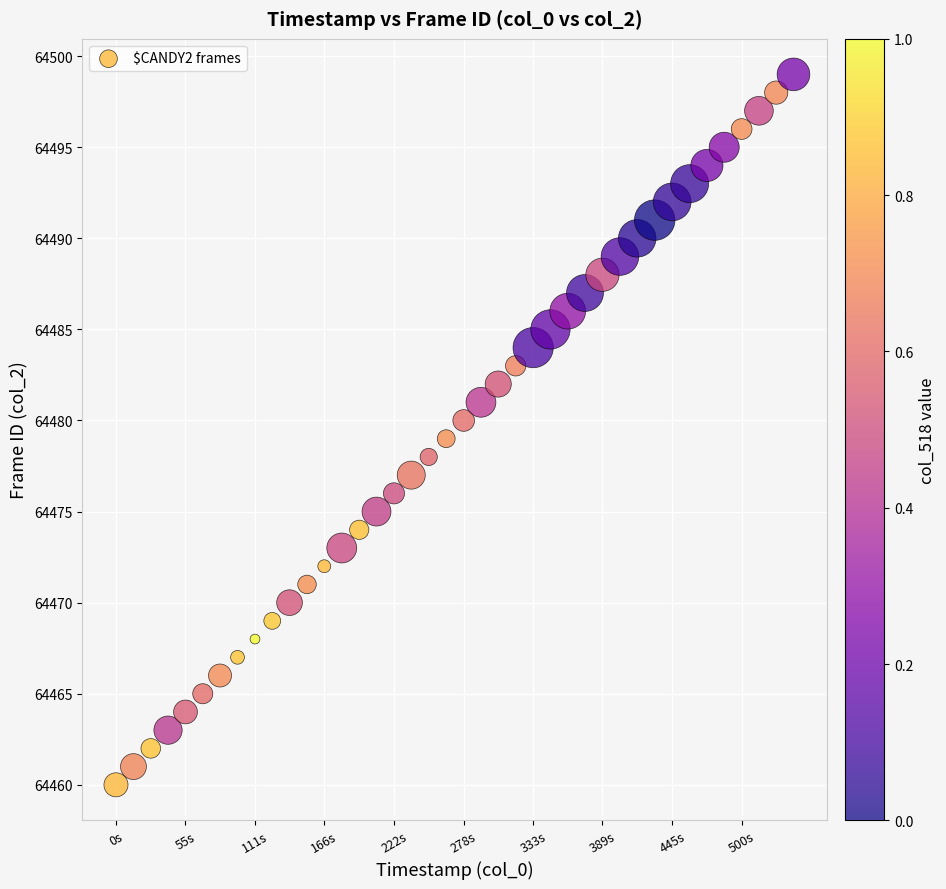

What is the range of Y values (max minus min)?

39